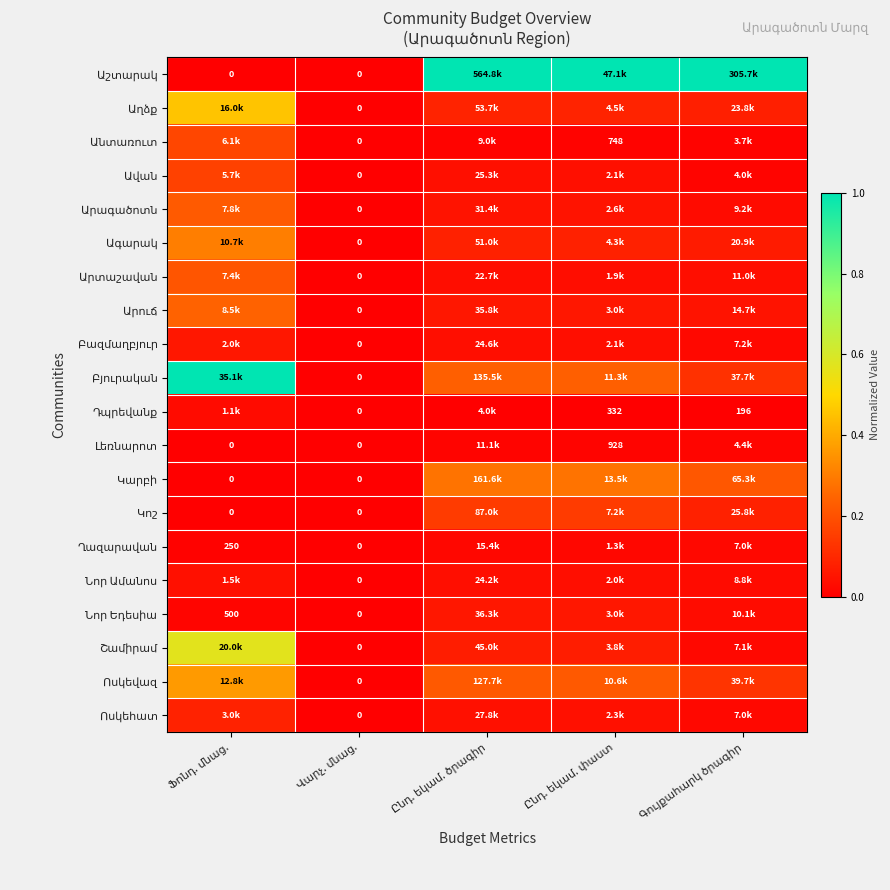

The Աշտարակ series shows 0.0 at Ֆոնդ. մնաց.. True or false?

True